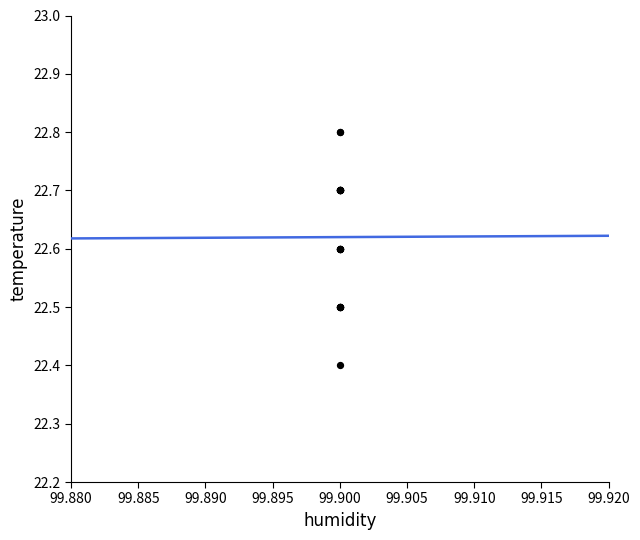

What Y value in the scatter plot is closest to 22?

22.4